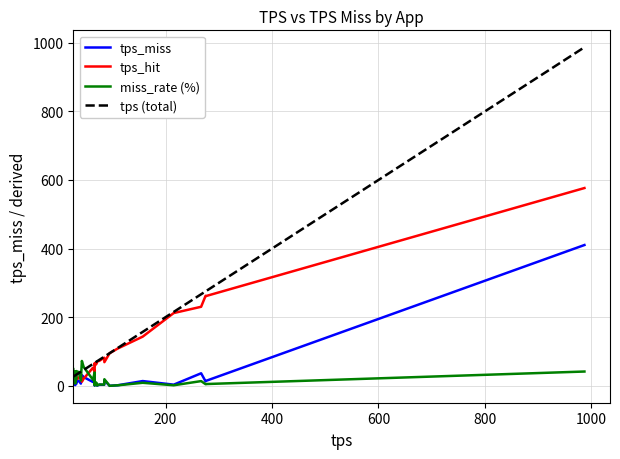

Rank the series by their maximum value, from highest to lowest.

tps (total), tps_hit, tps_miss, miss_rate (%)